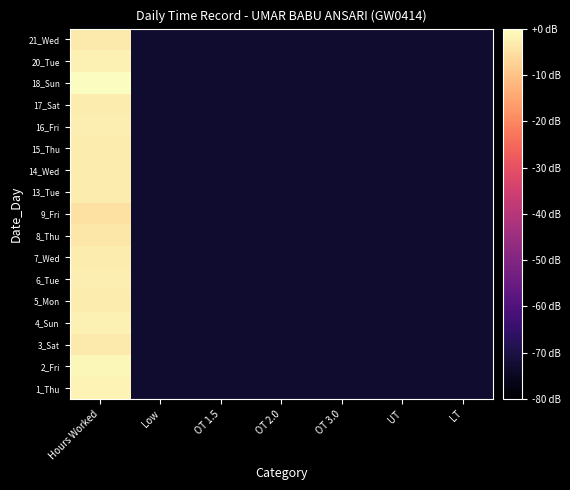

Reading left to right, list all the values displayed in this chart.

1_Thu: Hours Worked=-1.8	Low=-73.0	OT 1.5=-73.0	OT 2.0=-73.0	OT 3.0=-73.0	UT=-73.0	LT=-73.0
2_Fri: Hours Worked=-1.0	Low=-73.0	OT 1.5=-73.0	OT 2.0=-73.0	OT 3.0=-73.0	UT=-73.0	LT=-73.0
3_Sat: Hours Worked=-3.4	Low=-73.0	OT 1.5=-73.0	OT 2.0=-73.0	OT 3.0=-73.0	UT=-73.0	LT=-73.0
4_Sun: Hours Worked=-2.1	Low=-73.0	OT 1.5=-73.0	OT 2.0=-73.0	OT 3.0=-73.0	UT=-73.0	LT=-73.0
5_Mon: Hours Worked=-2.9	Low=-73.0	OT 1.5=-73.0	OT 2.0=-73.0	OT 3.0=-73.0	UT=-73.0	LT=-73.0
6_Tue: Hours Worked=-2.8	Low=-73.0	OT 1.5=-73.0	OT 2.0=-73.0	OT 3.0=-73.0	UT=-73.0	LT=-73.0
7_Wed: Hours Worked=-2.9	Low=-73.0	OT 1.5=-73.0	OT 2.0=-73.0	OT 3.0=-73.0	UT=-73.0	LT=-73.0
8_Thu: Hours Worked=-3.9	Low=-73.0	OT 1.5=-73.0	OT 2.0=-73.0	OT 3.0=-73.0	UT=-73.0	LT=-73.0
9_Fri: Hours Worked=-4.8	Low=-73.0	OT 1.5=-73.0	OT 2.0=-73.0	OT 3.0=-73.0	UT=-73.0	LT=-73.0
13_Tue: Hours Worked=-3.0	Low=-73.0	OT 1.5=-73.0	OT 2.0=-73.0	OT 3.0=-73.0	UT=-73.0	LT=-73.0
14_Wed: Hours Worked=-3.0	Low=-73.0	OT 1.5=-73.0	OT 2.0=-73.0	OT 3.0=-73.0	UT=-73.0	LT=-73.0
15_Thu: Hours Worked=-3.0	Low=-73.0	OT 1.5=-73.0	OT 2.0=-73.0	OT 3.0=-73.0	UT=-73.0	LT=-73.0
16_Fri: Hours Worked=-2.6	Low=-73.0	OT 1.5=-73.0	OT 2.0=-73.0	OT 3.0=-73.0	UT=-73.0	LT=-73.0
17_Sat: Hours Worked=-3.1	Low=-73.0	OT 1.5=-73.0	OT 2.0=-73.0	OT 3.0=-73.0	UT=-73.0	LT=-73.0
18_Sun: Hours Worked=-0.0	Low=-73.0	OT 1.5=-73.0	OT 2.0=-73.0	OT 3.0=-73.0	UT=-73.0	LT=-73.0
20_Tue: Hours Worked=-2.1	Low=-73.0	OT 1.5=-73.0	OT 2.0=-73.0	OT 3.0=-73.0	UT=-73.0	LT=-73.0
21_Wed: Hours Worked=-3.2	Low=-73.0	OT 1.5=-73.0	OT 2.0=-73.0	OT 3.0=-73.0	UT=-73.0	LT=-73.0